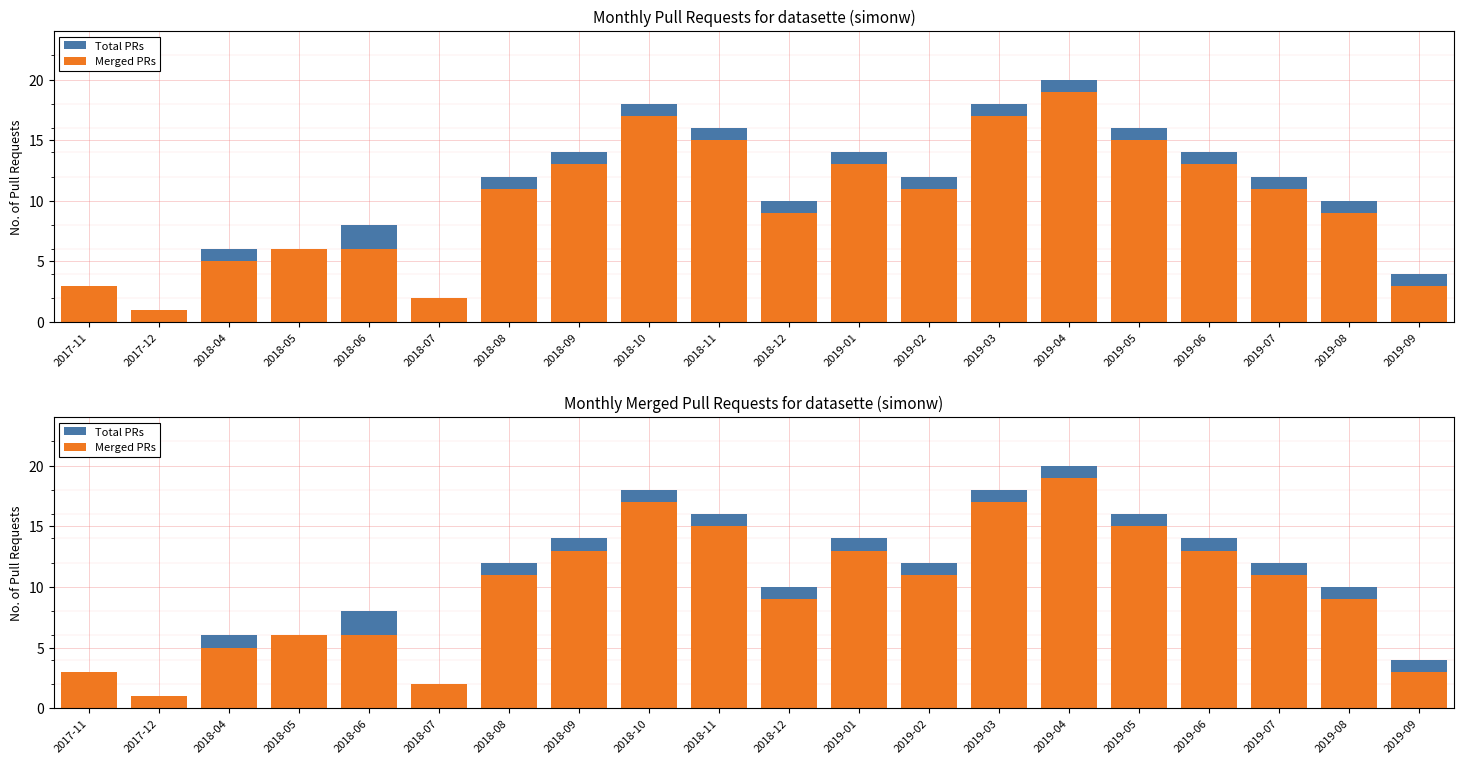

Reading left to right, transcribe all the data shown in this chart.

Total PRs: 2017-11=3	2017-12=1	2018-04=6	2018-05=6	2018-06=8	2018-07=2	2018-08=12	2018-09=14	2018-10=18	2018-11=16	2018-12=10	2019-01=14	2019-02=12	2019-03=18	2019-04=20	2019-05=16	2019-06=14	2019-07=12	2019-08=10	2019-09=4
Merged PRs: 2017-11=3	2017-12=1	2018-04=5	2018-05=6	2018-06=6	2018-07=2	2018-08=11	2018-09=13	2018-10=17	2018-11=15	2018-12=9	2019-01=13	2019-02=11	2019-03=17	2019-04=19	2019-05=15	2019-06=13	2019-07=11	2019-08=9	2019-09=3